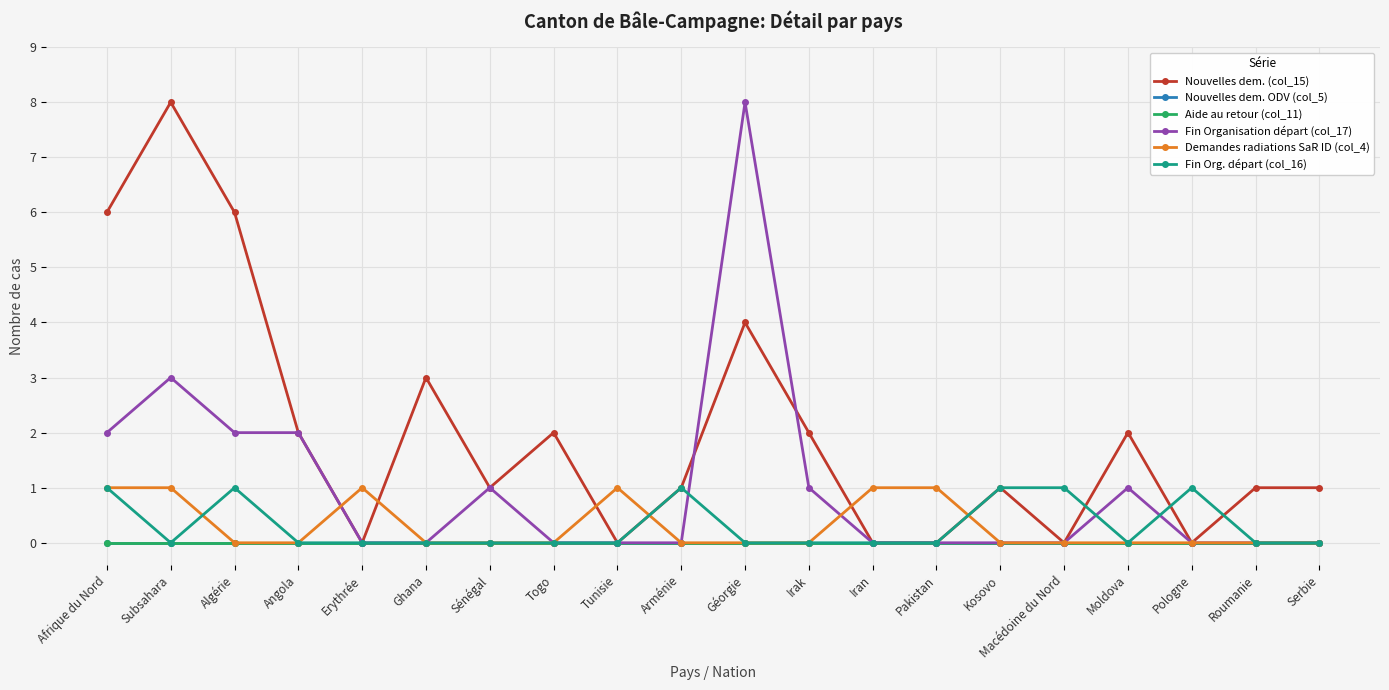

Reading left to right, extract all data points from this chart.

Nouvelles dem. (col_15): Afrique du Nord=6	Subsahara=8	Algérie=6	Angola=2	Erythrée=0	Ghana=3	Sénégal=1	Togo=2	Tunisie=0	Arménie=1	Géorgie=4	Irak=2	Iran=0	Pakistan=0	Kosovo=1	Macédoine du Nord=0	Moldova=2	Pologne=0	Roumanie=1	Serbie=1
Nouvelles dem. ODV (col_5): Afrique du Nord=0	Subsahara=0	Algérie=0	Angola=0	Erythrée=0	Ghana=0	Sénégal=0	Togo=0	Tunisie=0	Arménie=0	Géorgie=0	Irak=0	Iran=0	Pakistan=0	Kosovo=0	Macédoine du Nord=0	Moldova=0	Pologne=0	Roumanie=0	Serbie=0
Aide au retour (col_11): Afrique du Nord=0	Subsahara=0	Algérie=0	Angola=0	Erythrée=0	Ghana=0	Sénégal=0	Togo=0	Tunisie=0	Arménie=0	Géorgie=0	Irak=0	Iran=0	Pakistan=0	Kosovo=0	Macédoine du Nord=0	Moldova=0	Pologne=0	Roumanie=0	Serbie=0
Fin Organisation départ (col_17): Afrique du Nord=2	Subsahara=3	Algérie=2	Angola=2	Erythrée=0	Ghana=0	Sénégal=1	Togo=0	Tunisie=0	Arménie=0	Géorgie=8	Irak=1	Iran=0	Pakistan=0	Kosovo=0	Macédoine du Nord=0	Moldova=1	Pologne=0	Roumanie=0	Serbie=0
Demandes radiations SaR ID (col_4): Afrique du Nord=1	Subsahara=1	Algérie=0	Angola=0	Erythrée=1	Ghana=0	Sénégal=0	Togo=0	Tunisie=1	Arménie=0	Géorgie=0	Irak=0	Iran=1	Pakistan=1	Kosovo=0	Macédoine du Nord=0	Moldova=0	Pologne=0	Roumanie=0	Serbie=0
Fin Org. départ (col_16): Afrique du Nord=1	Subsahara=0	Algérie=1	Angola=0	Erythrée=0	Ghana=0	Sénégal=0	Togo=0	Tunisie=0	Arménie=1	Géorgie=0	Irak=0	Iran=0	Pakistan=0	Kosovo=1	Macédoine du Nord=1	Moldova=0	Pologne=1	Roumanie=0	Serbie=0